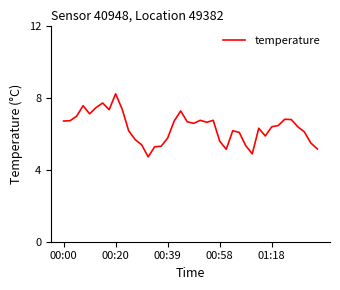

What is the minimum value shown in the chart?

4.7